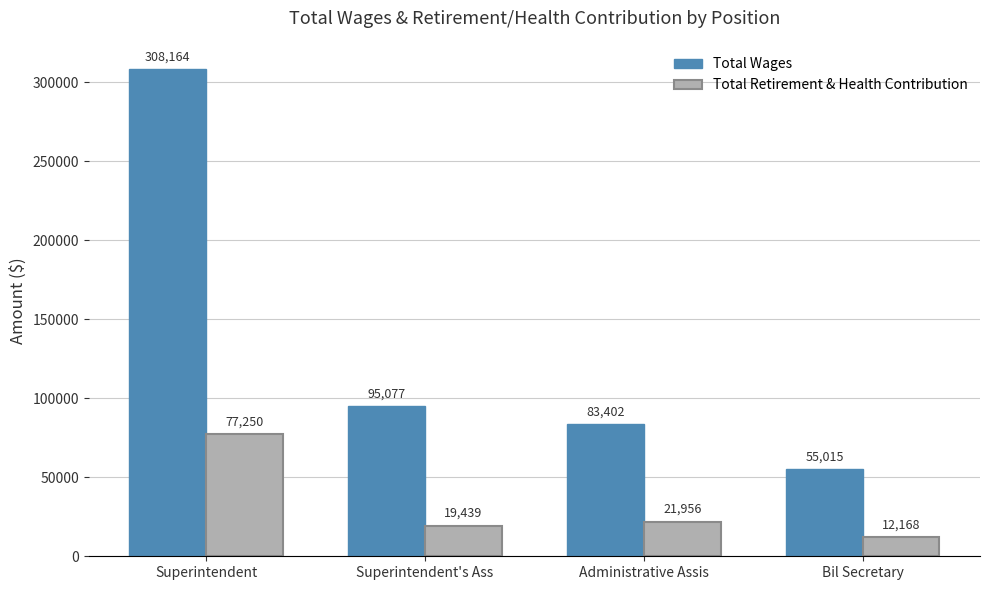

What is the difference between the Total Retirement & Health Contribution values at Bil Secretary and Administrative Assis?

9788